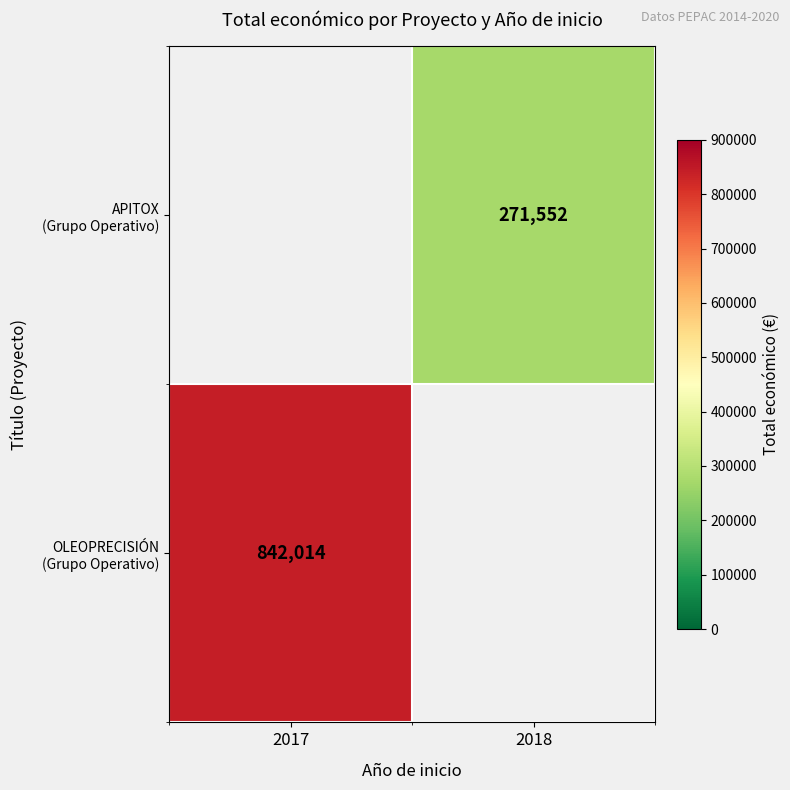

Which category has the highest value in the APITOX (Grupo Operativo) series?

2017